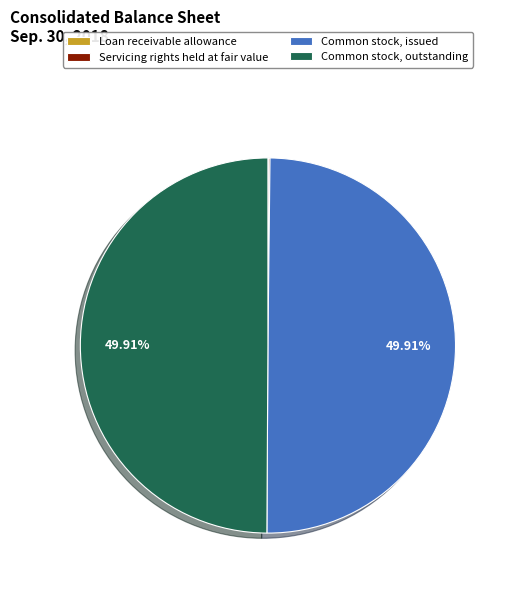

What is the ratio of the value at Common stock, issued to the value at Common stock, outstanding?

1.0